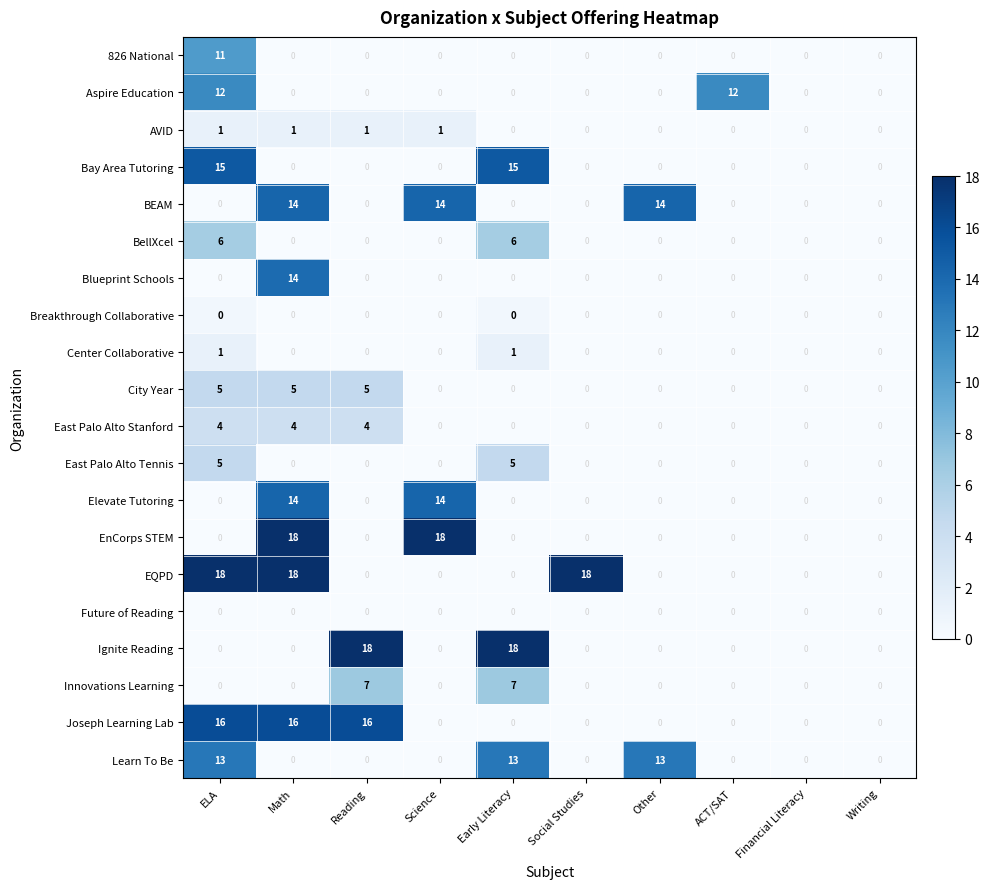

How many categories are shown in the chart?

10